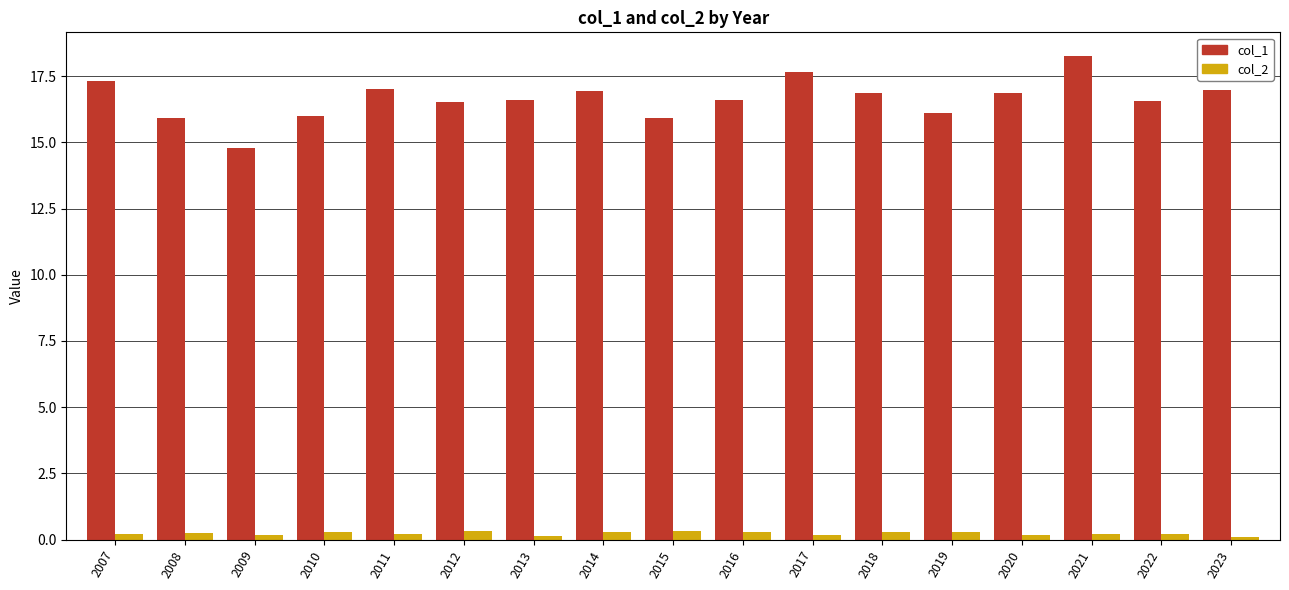

Is it true that col_1 equals 16.5 at 2012?

True